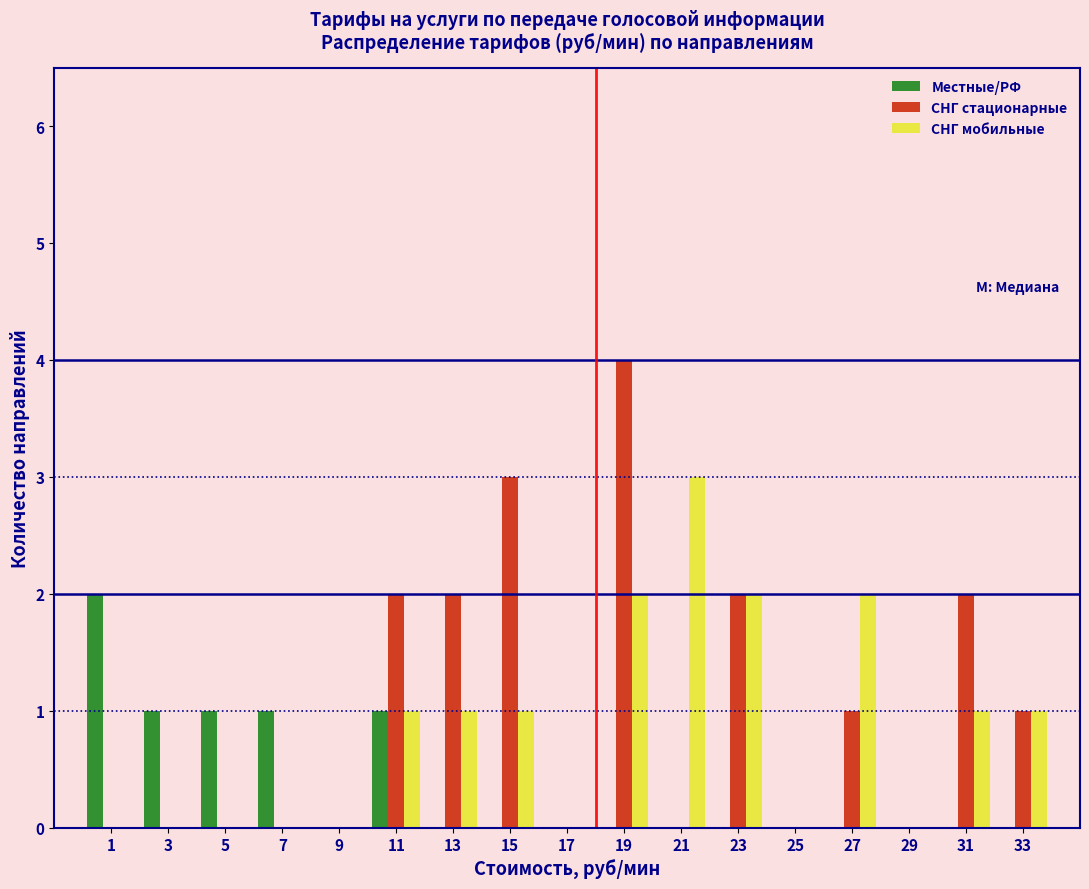

What is the height of the СНГ стационарные bar covering 30 to 32 on the x-axis? The values are not printed on the chart, so give them approximately, as read against the axis.

2